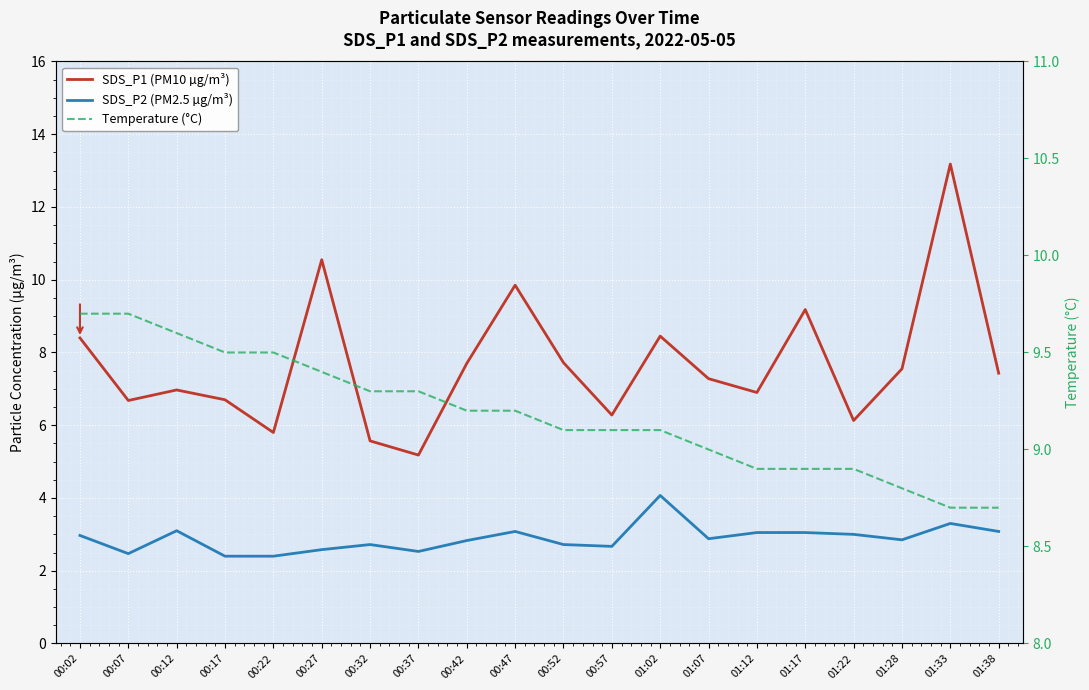

Where is Temperature (°C) nearest to the value 9?

01:07